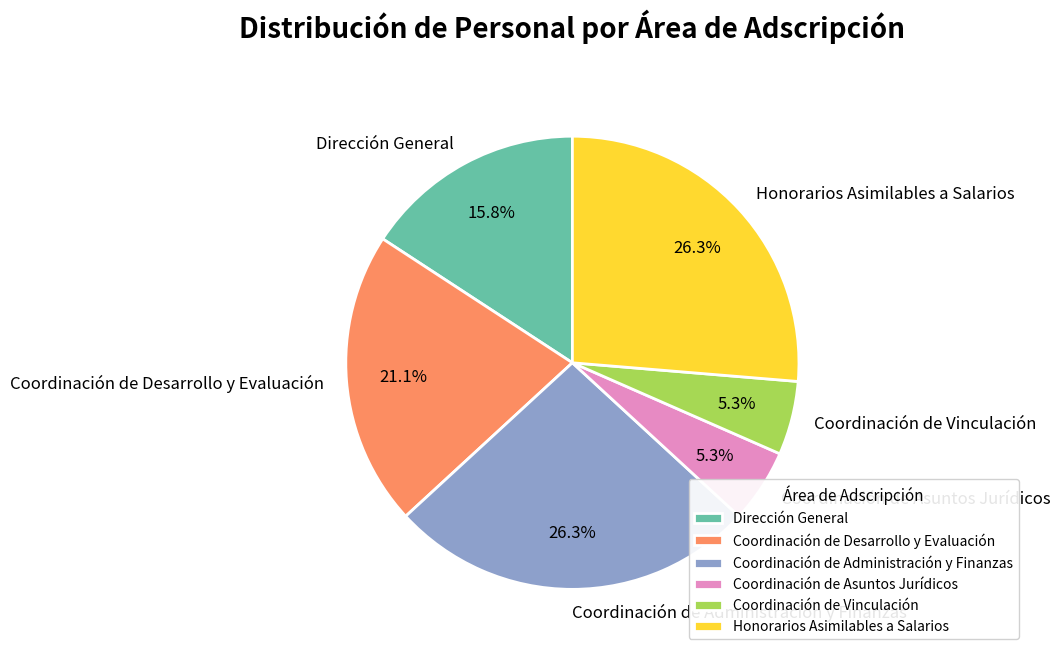

What percentage is the Honorarios Asimilables a Salarios slice, to the nearest percent?

26%